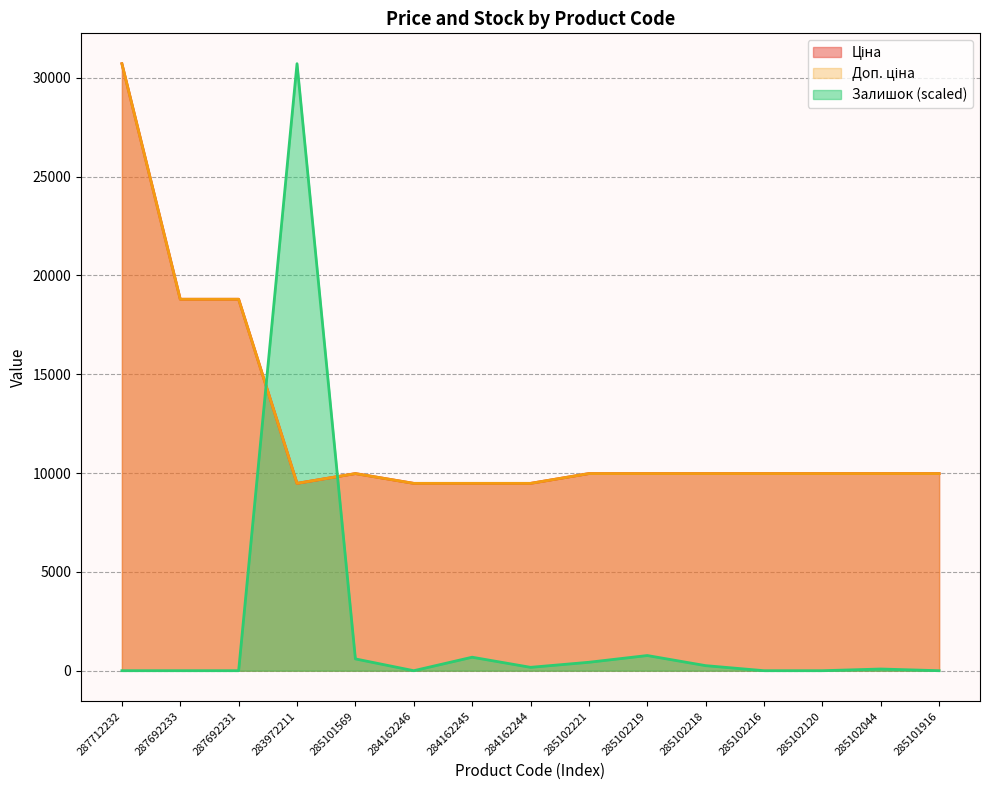

Reading left to right, list all the values displayed in this chart.

Ціна: 30717.1	18796.8	18796.8	9480.1	9975.0	9480.1	9480.1	9480.1	9975.0	9975.0	9975.0	9975.0	9975.0	9975.0	9975.0
Доп. ціна: 30717.1	18796.8	18796.8	9480.1	9975.0	9480.1	9480.1	9480.1	9975.0	9975.0	9975.0	9975.0	9975.0	9975.0	9975.0
Залишок: 0.0	0.0	0.0	30717.1	597.3	0.0	682.6	170.7	426.6	767.9	256.0	0.0	0.0	85.3	0.0